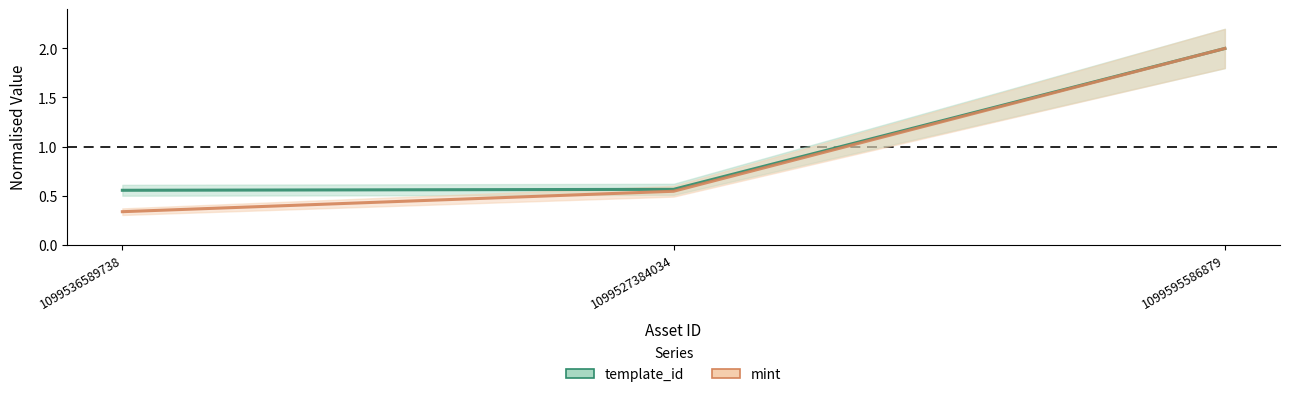

At which category is the sum across all series the highest?

1099595586879